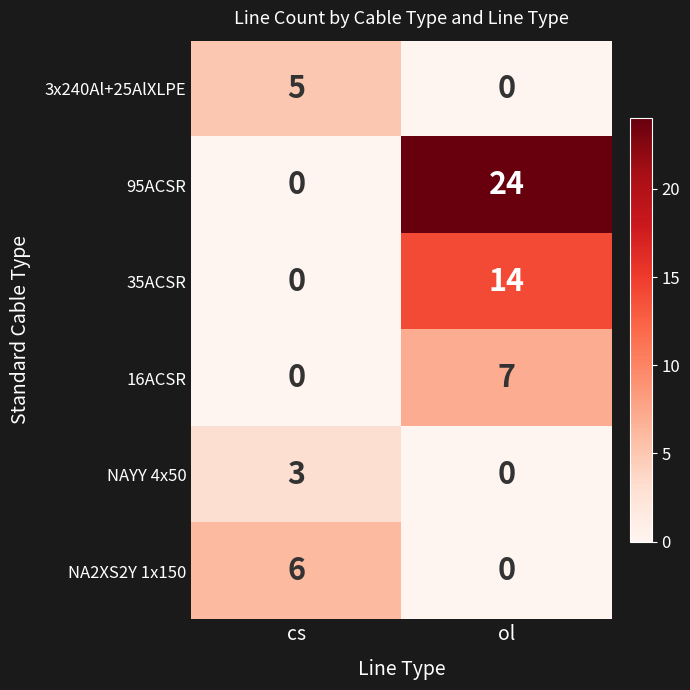

Where is 95ACSR nearest to the value 12?

cs